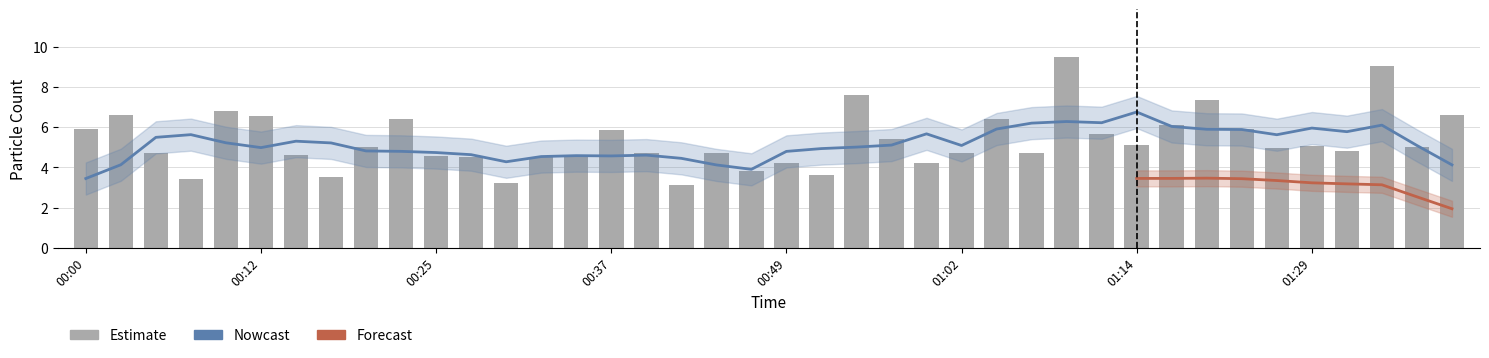

What is the label of the 31st bar from the right?

00:22